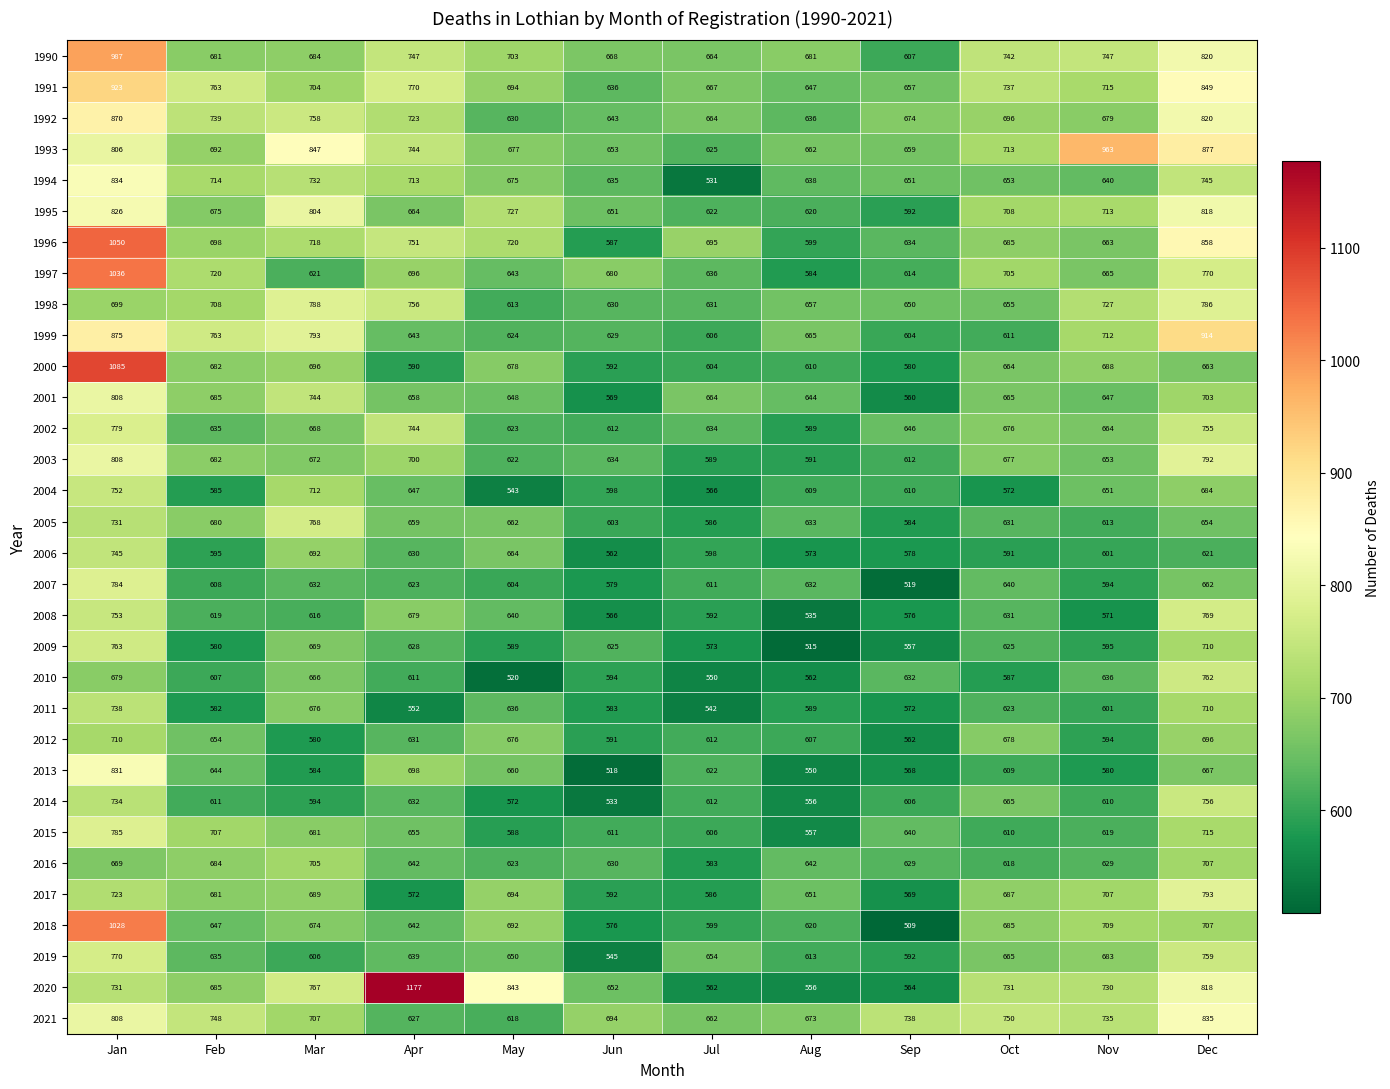

What is the spread (max minus min) of values at Mar?

267